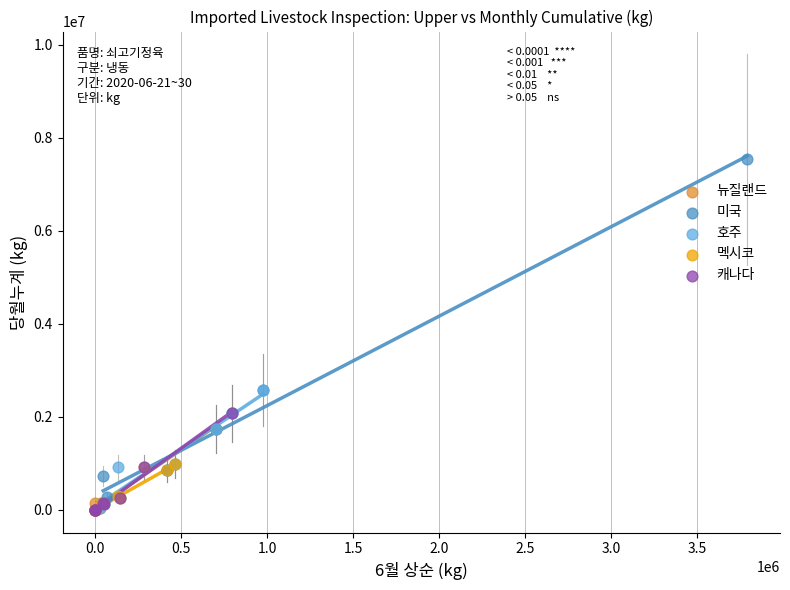

Which series contains the highest Y value?

미국